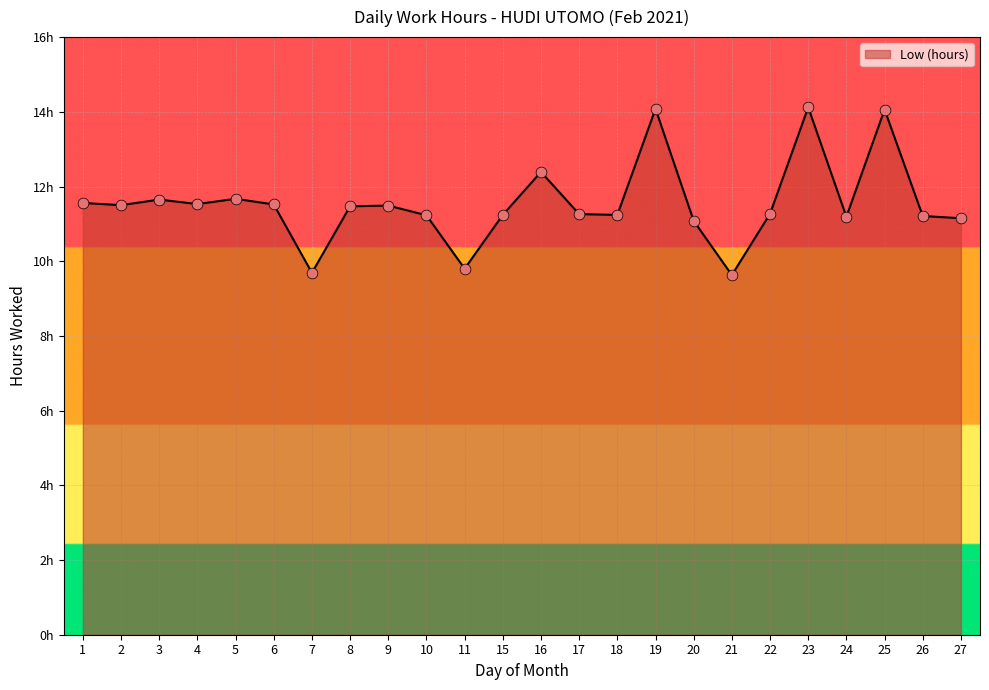

What is the ratio of the value at 4 to the value at 10?

1.0